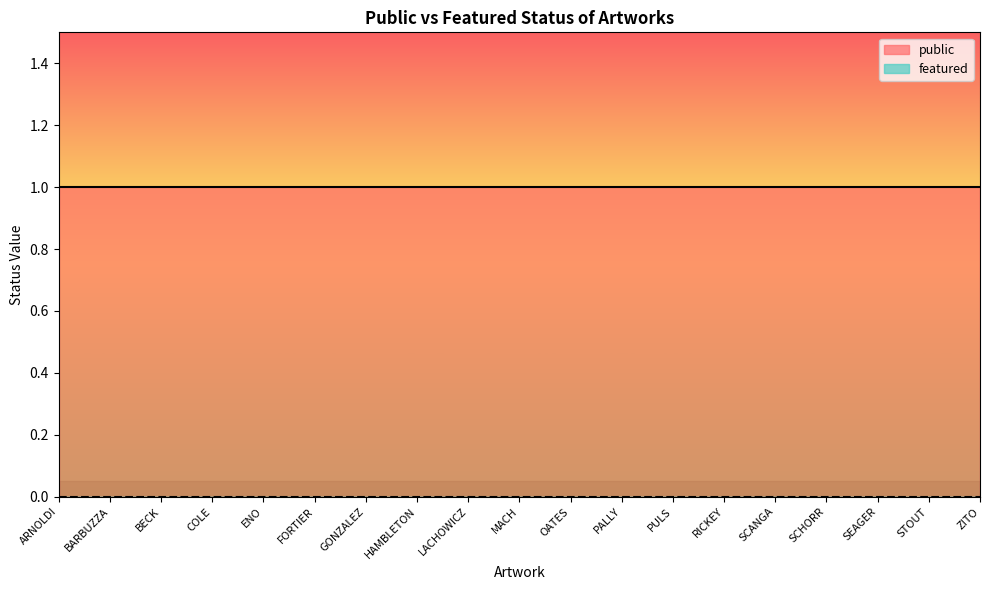

What is the label of the 16th point from the right?

COLE